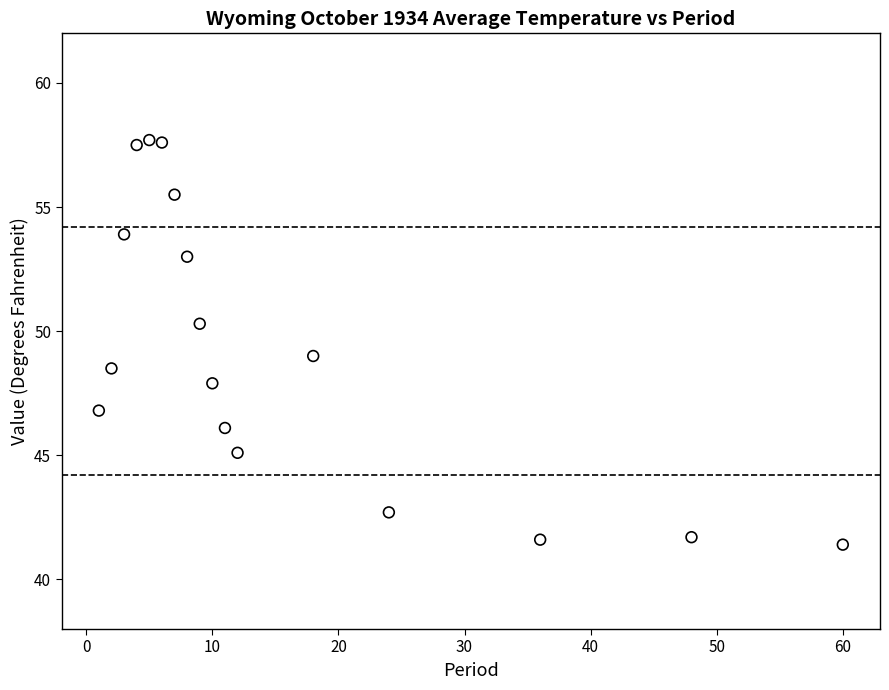

What is the range of X values (max minus min)?

59.0